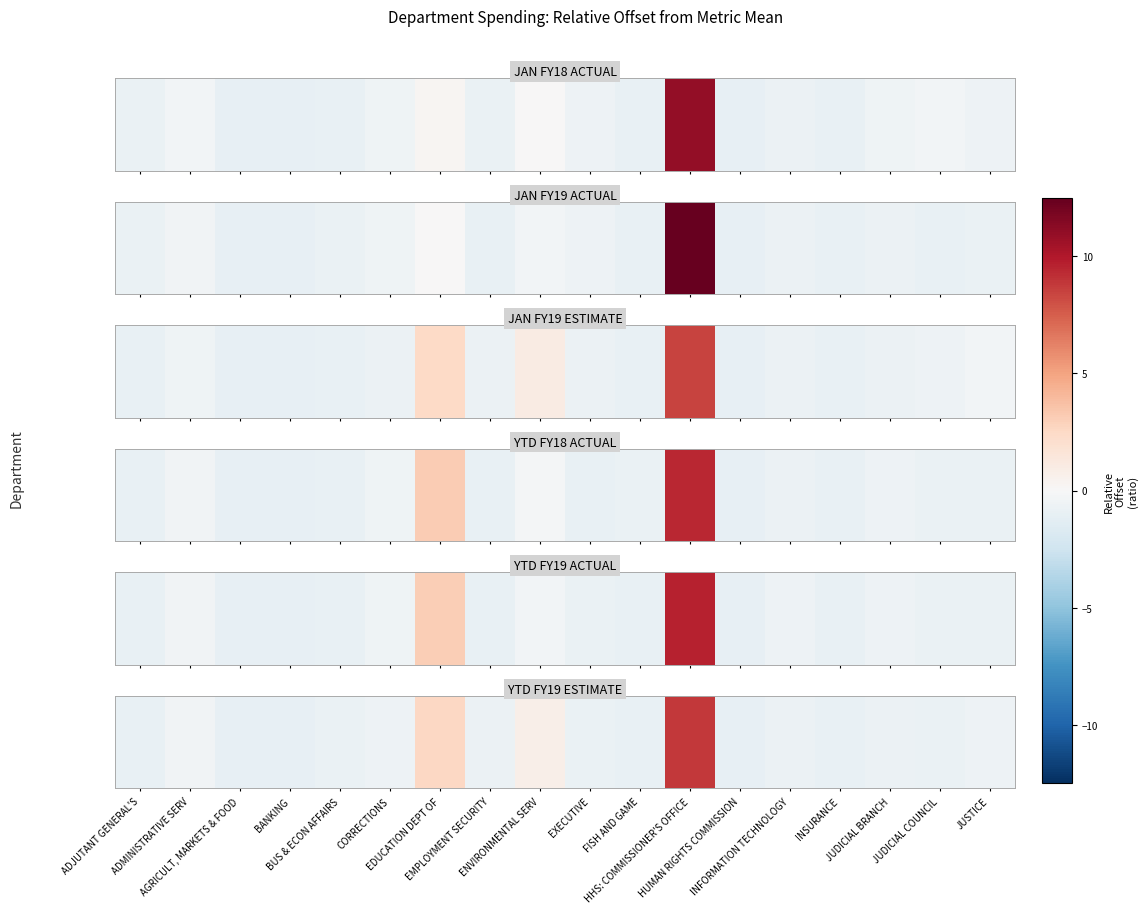

Rank the categories by value from highest to lowest.

HHS: COMMISSIONER'S OFFICE, EDUCATION DEPT OF, ENVIRONMENTAL SERV, ADMINISTRATIVE SERV, CORRECTIONS, JUSTICE, JUDICIAL BRANCH, INFORMATION TECHNOLOGY, EMPLOYMENT SECURITY, BUS & ECON AFFAIRS, JUDICIAL COUNCIL, EXECUTIVE, ADJUTANT GENERAL'S, FISH AND GAME, INSURANCE, AGRICULT, MARKETS & FOOD, BANKING, HUMAN RIGHTS COMMISSION